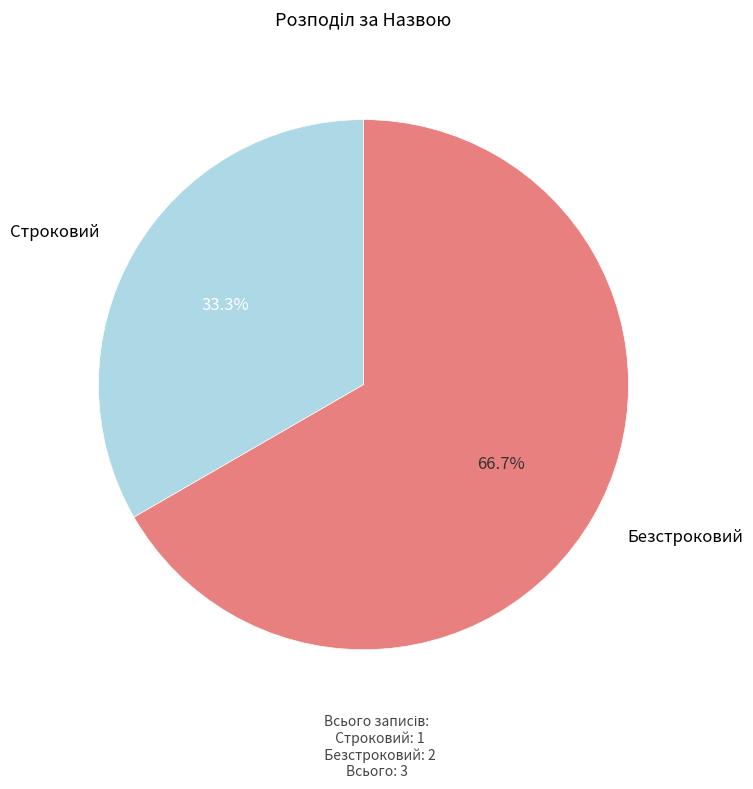

True or false: Безстроковий accounts for 67% of the total.

True